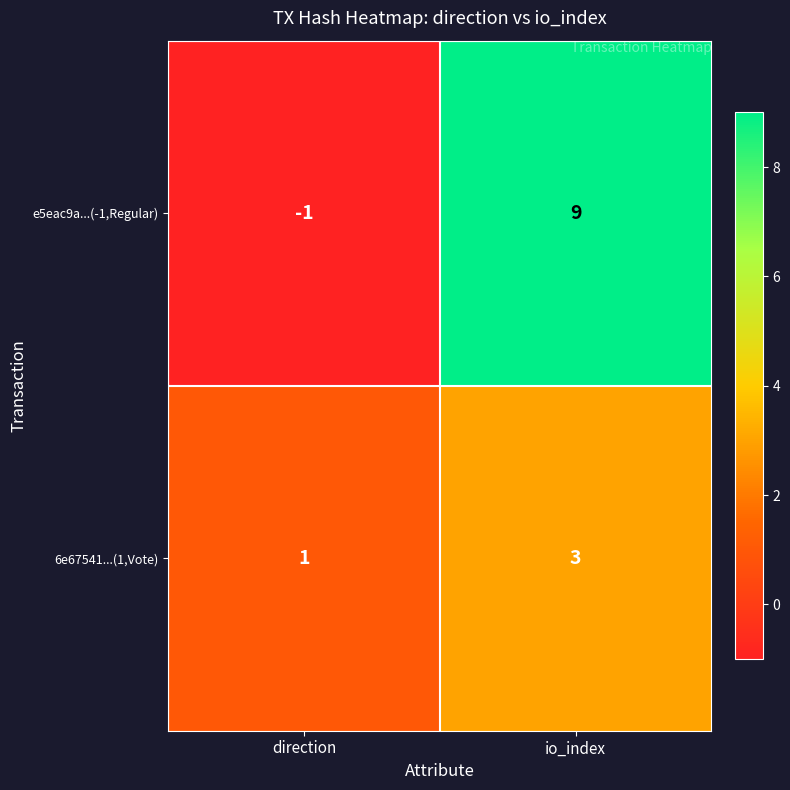

Read the 6e67541...(1,Vote) value at io_index.

3